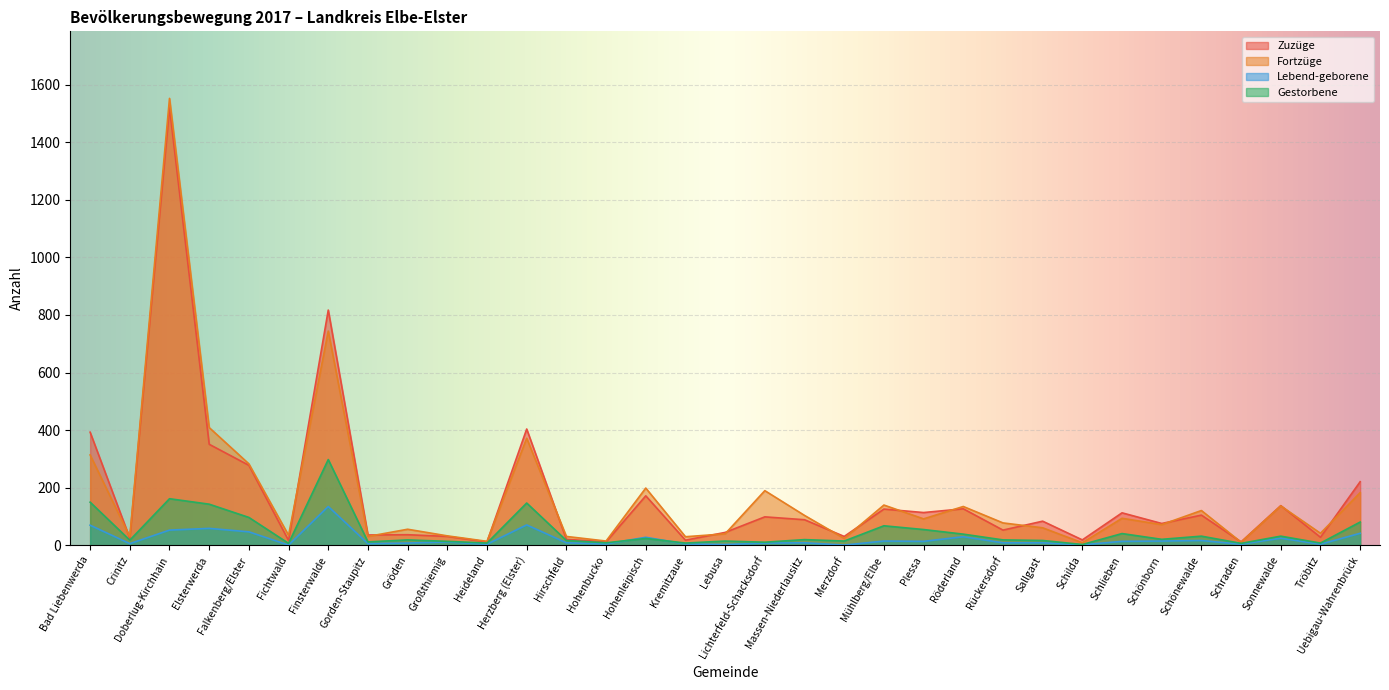

How many lines are shown in the chart?

4